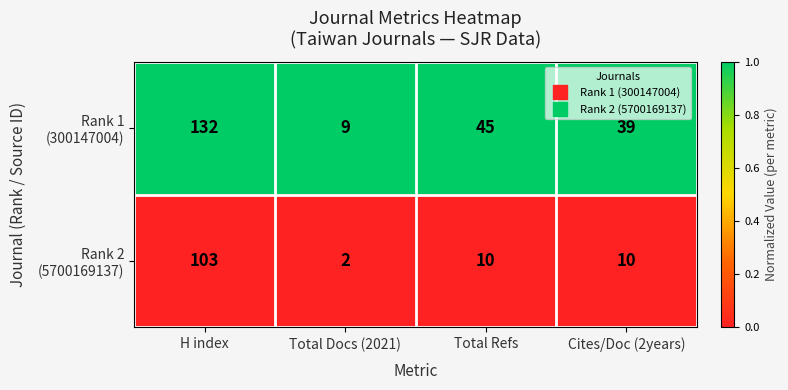

What is the total value across all series at Cites/Doc (2years)?

49